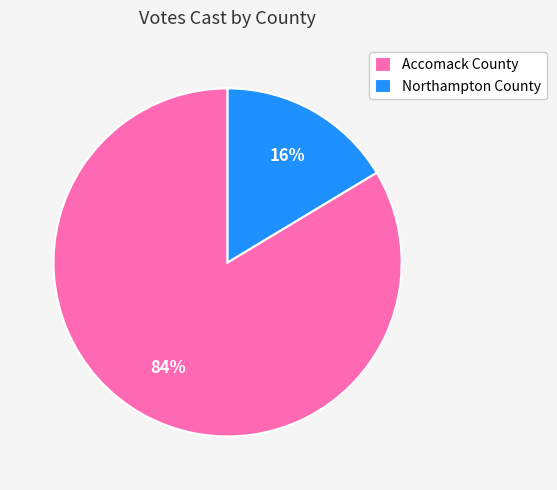

To the nearest percent, what is the average slice percentage?

50%